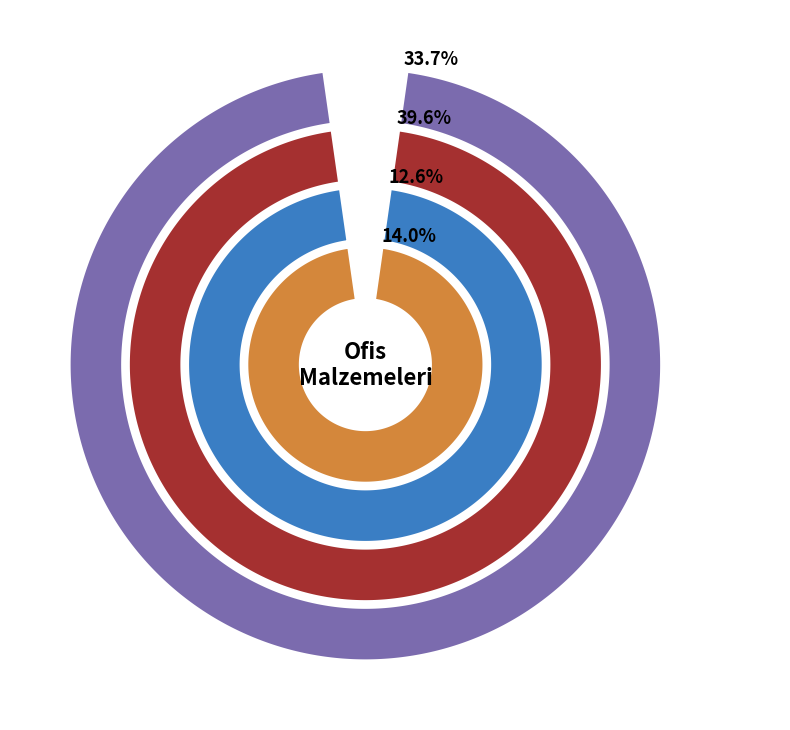

What percentage do SEFFAF NAYLON DOSYA (100'LUK) and PILOT KALEM MAVI together represent?

9.9%